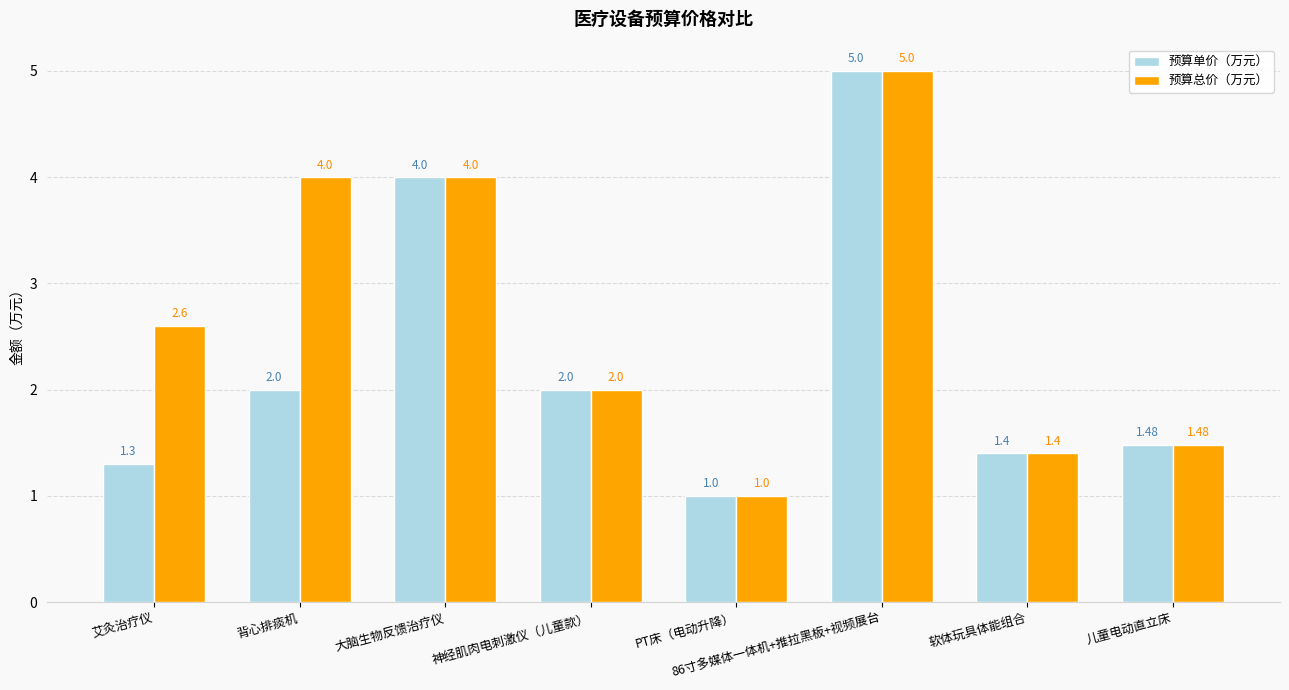

Are the bars grouped side by side (vs. stacked)?

Yes